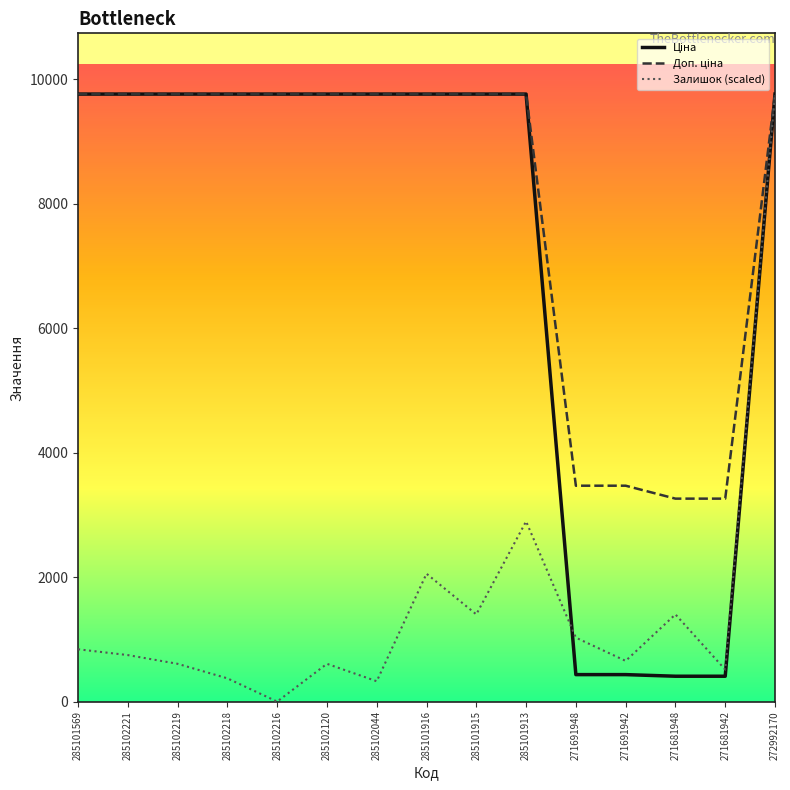

Where is Залишок (scaled) nearest to the value 4882?

285101913